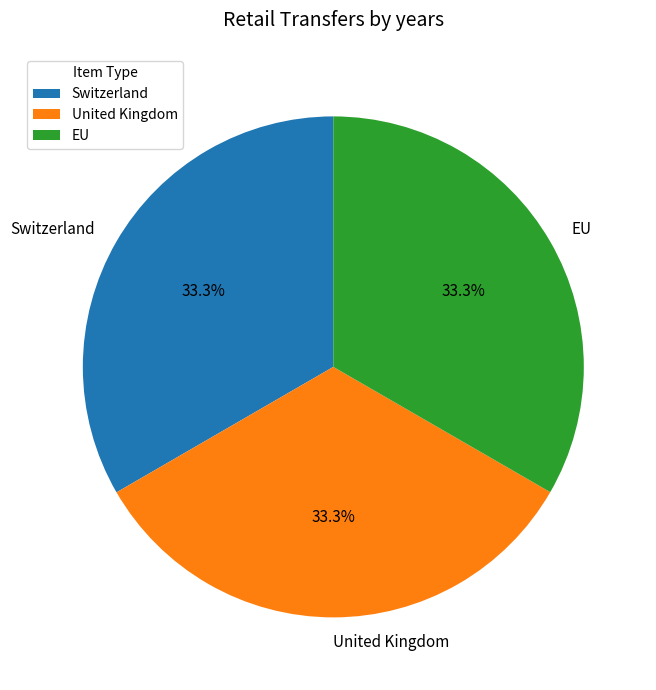

To the nearest percent, what portion does United Kingdom represent?

33%